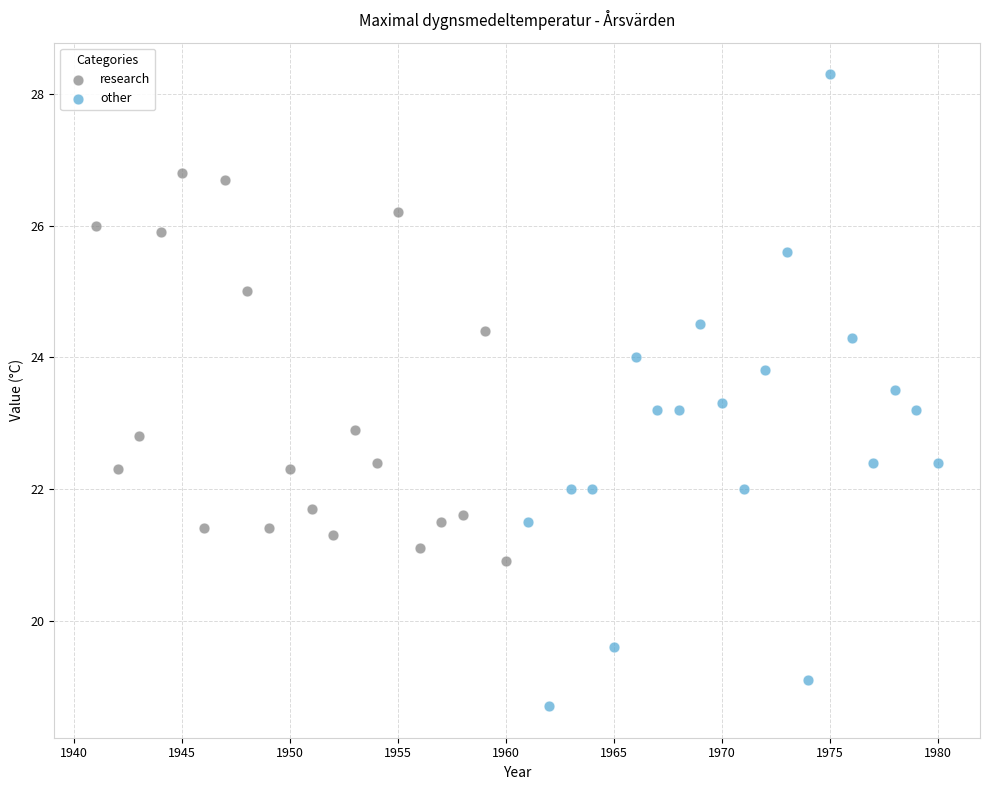

Which series reaches the maximum Y coordinate?

other